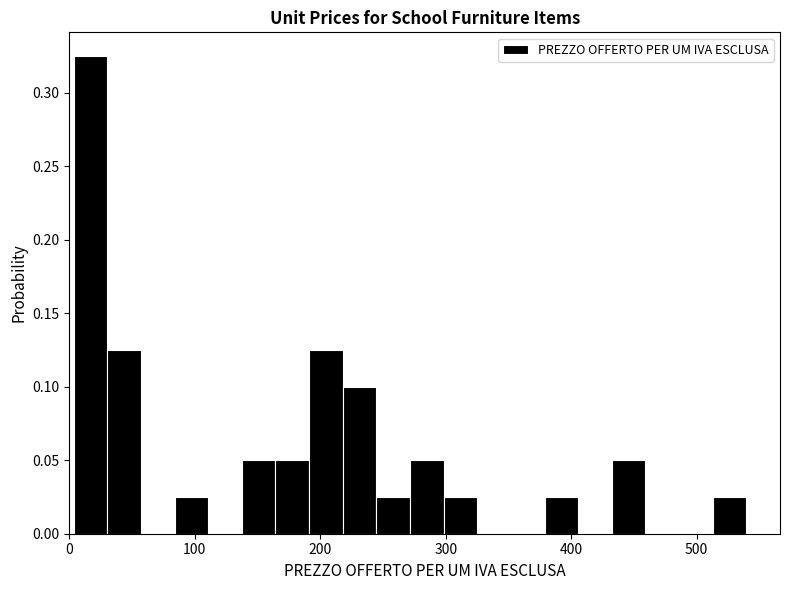

Read against the x-axis, roughly where is the centre of the tallest bar?

20